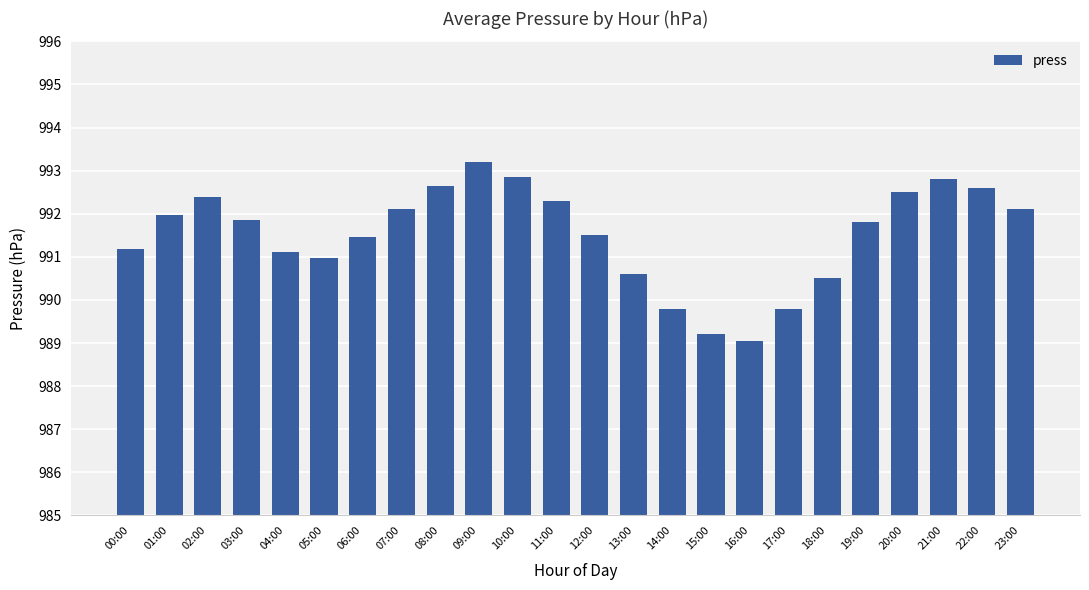

The value at 06:00 is 362.6. True or false?

False